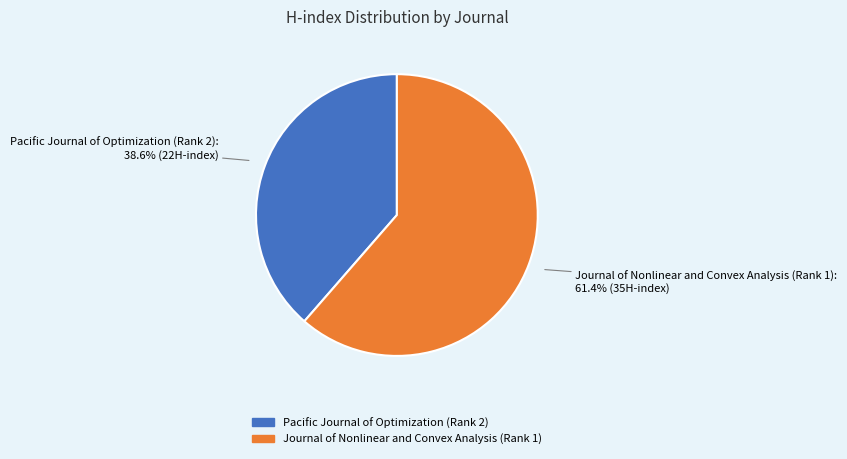

Between Pacific Journal of Optimization (Rank 2) and Journal of Nonlinear and Convex Analysis (Rank 1), which is larger?

Journal of Nonlinear and Convex Analysis (Rank 1)